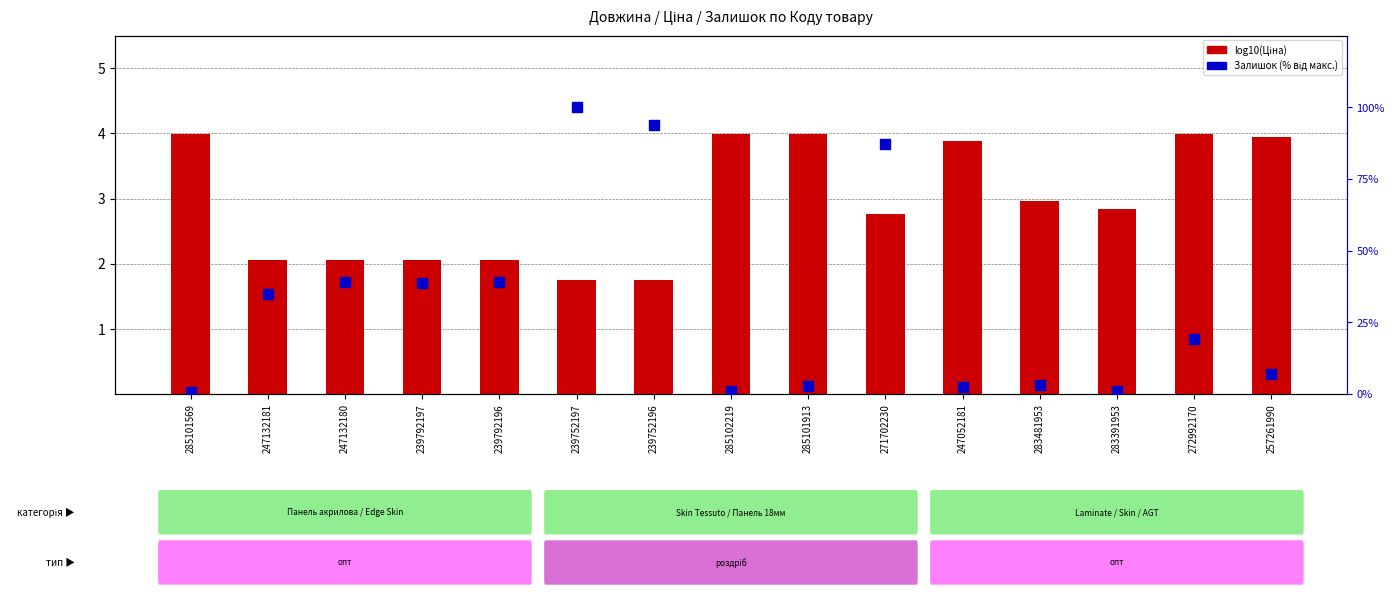

Which series has the largest total across all categories?

Залишок (% від макс.)